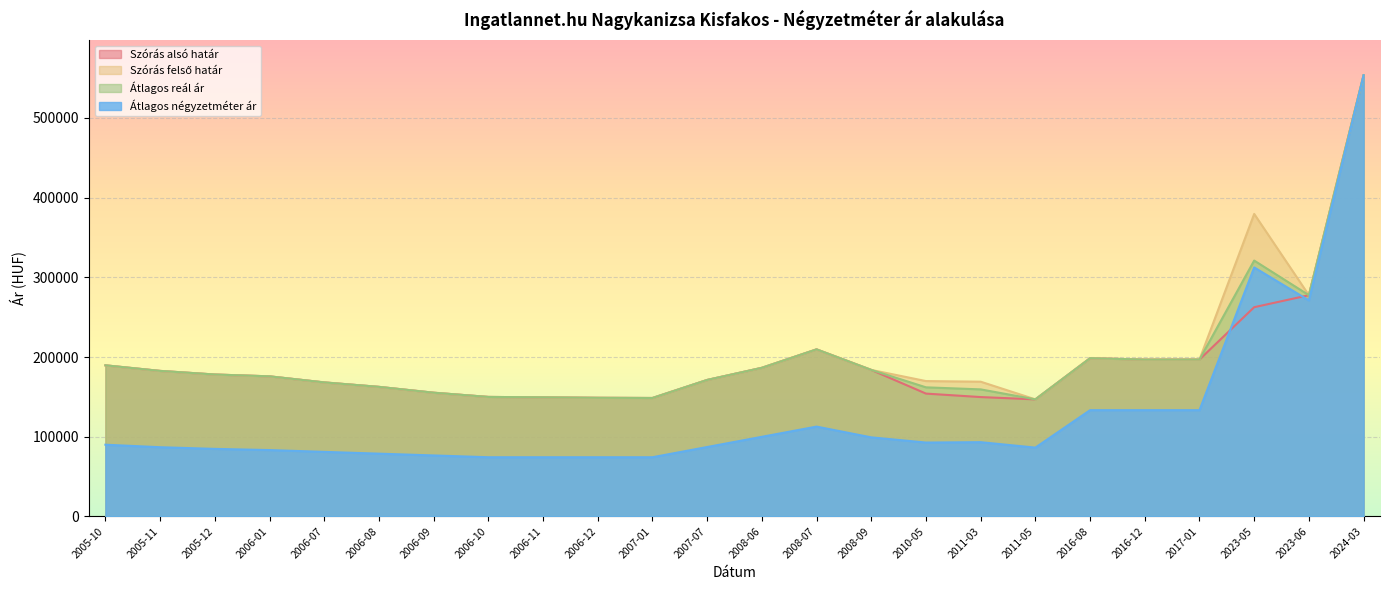

At which label does Szórás alsó határ reach its minimum?

2011-05